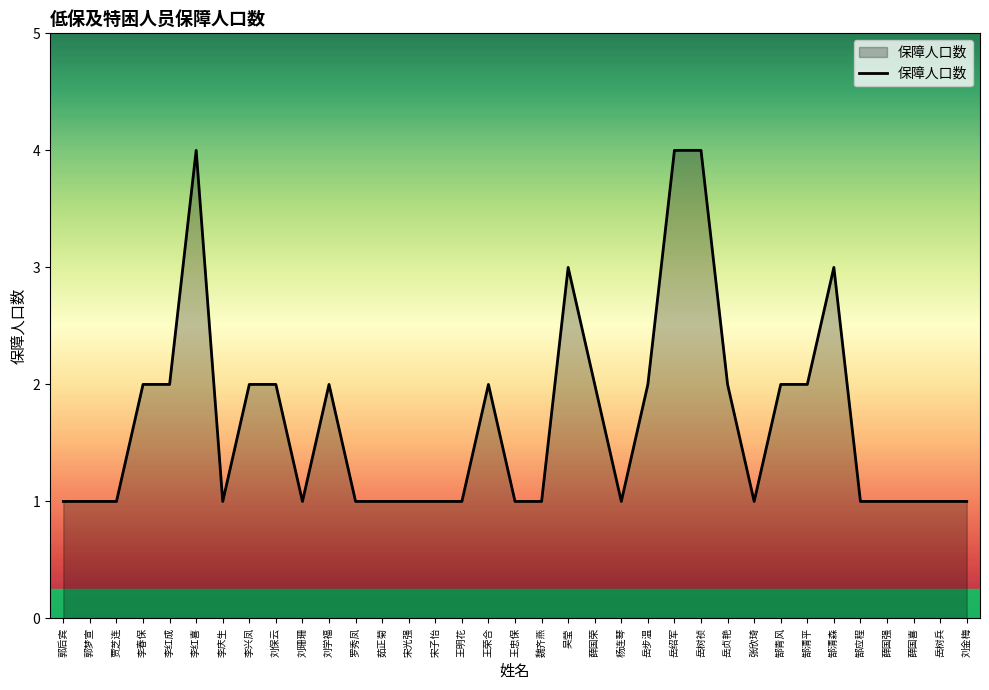

Between 岳绍军 and 魏齐燕, which is larger?

岳绍军